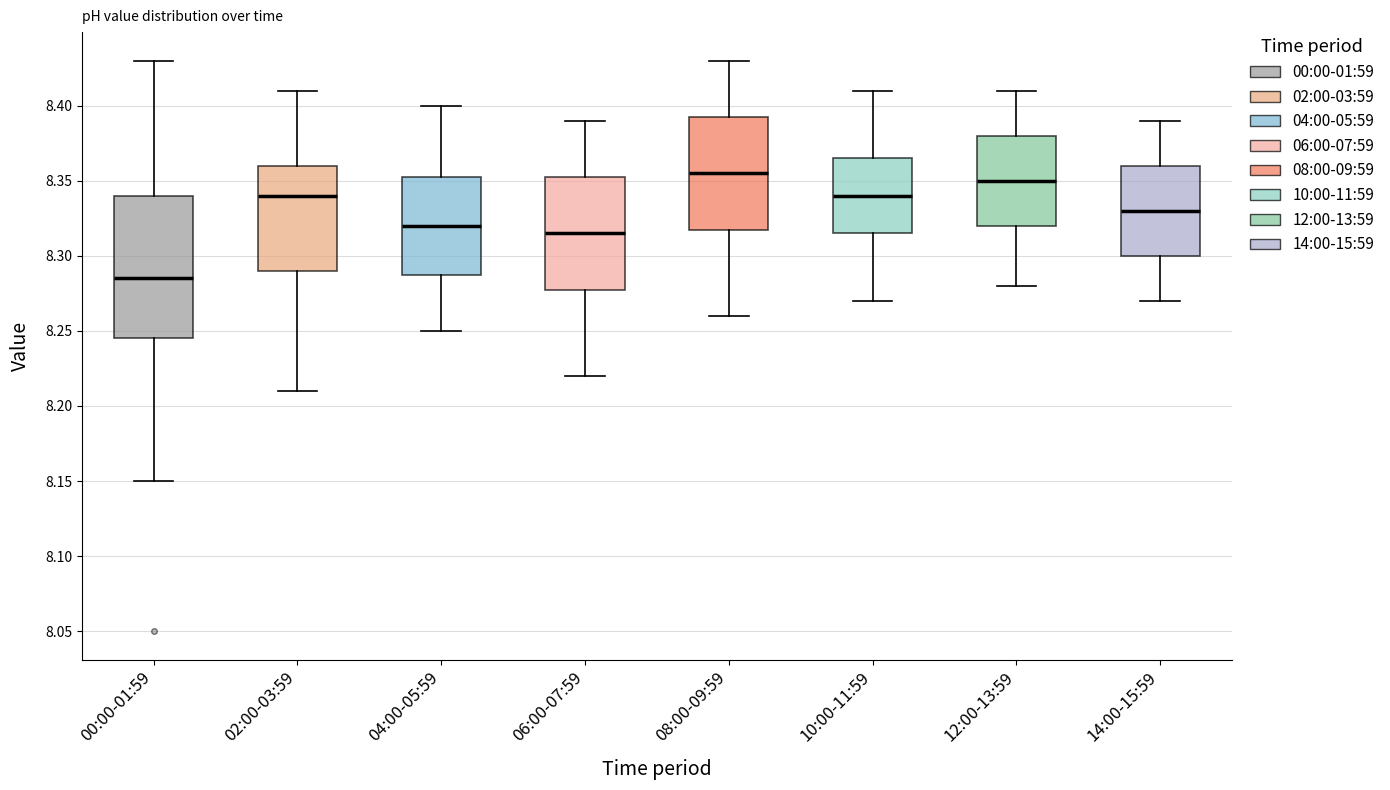

Which box's median line is the highest?

08:00-09:59